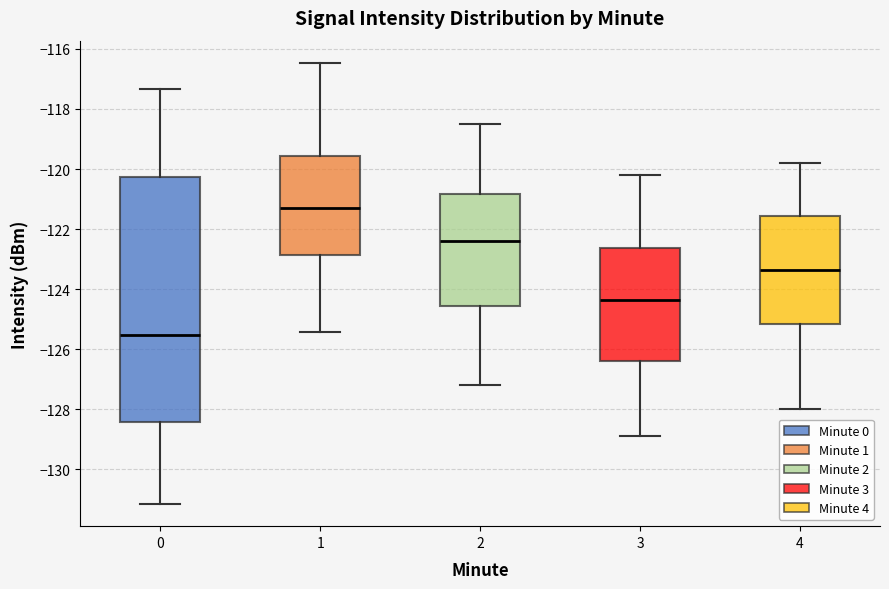

Reading left to right, transcribe this box plot: for each box, give where its median line is, the range the box spans, and where its two whiskers end, as read against the y-axis. The values are not printed on the chart, so give them approximately, as read against the axis.

0: median -125.6, box -128.4 to -120.2, whiskers -131.2 to -117.4
1: median -121.2, box -122.8 to -119.6, whiskers -125.4 to -116.4
2: median -122.4, box -124.6 to -120.8, whiskers -127.2 to -118.4
3: median -124.4, box -126.4 to -122.6, whiskers -128.8 to -120.2
4: median -123.4, box -125.2 to -121.6, whiskers -128.0 to -119.8